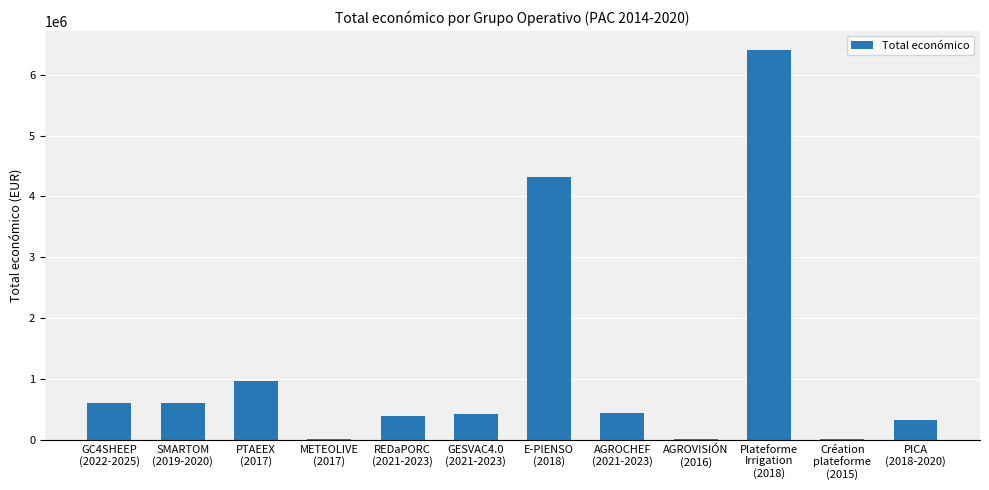

What is the maximum value shown in the chart?

6401275